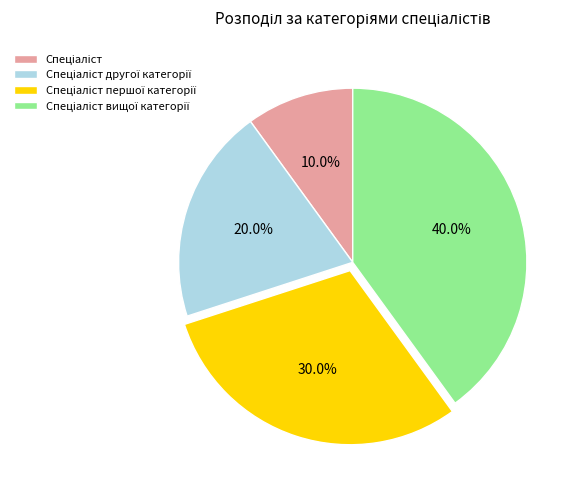

Does any single category account for the majority?

No